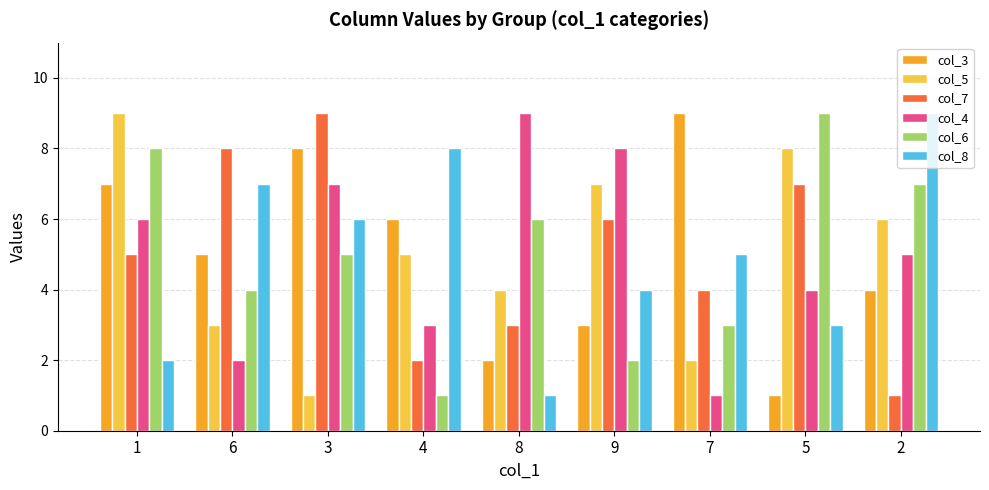

Between 9 and 7, which series saw the biggest shift?

col_4